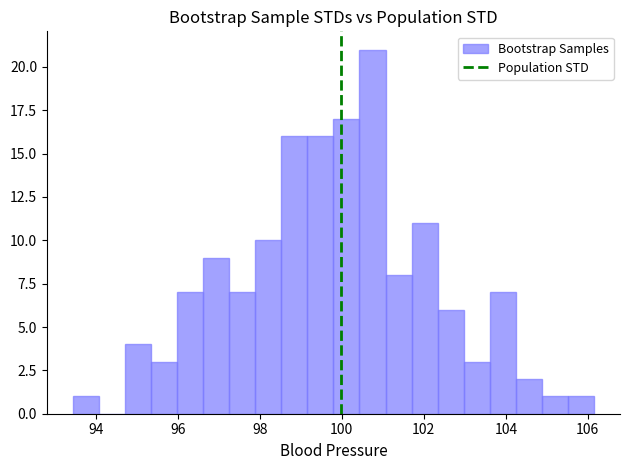

Around what value on the x-axis is the tallest bar? Give the approximate position of its centre, as read against the axis.

100.8